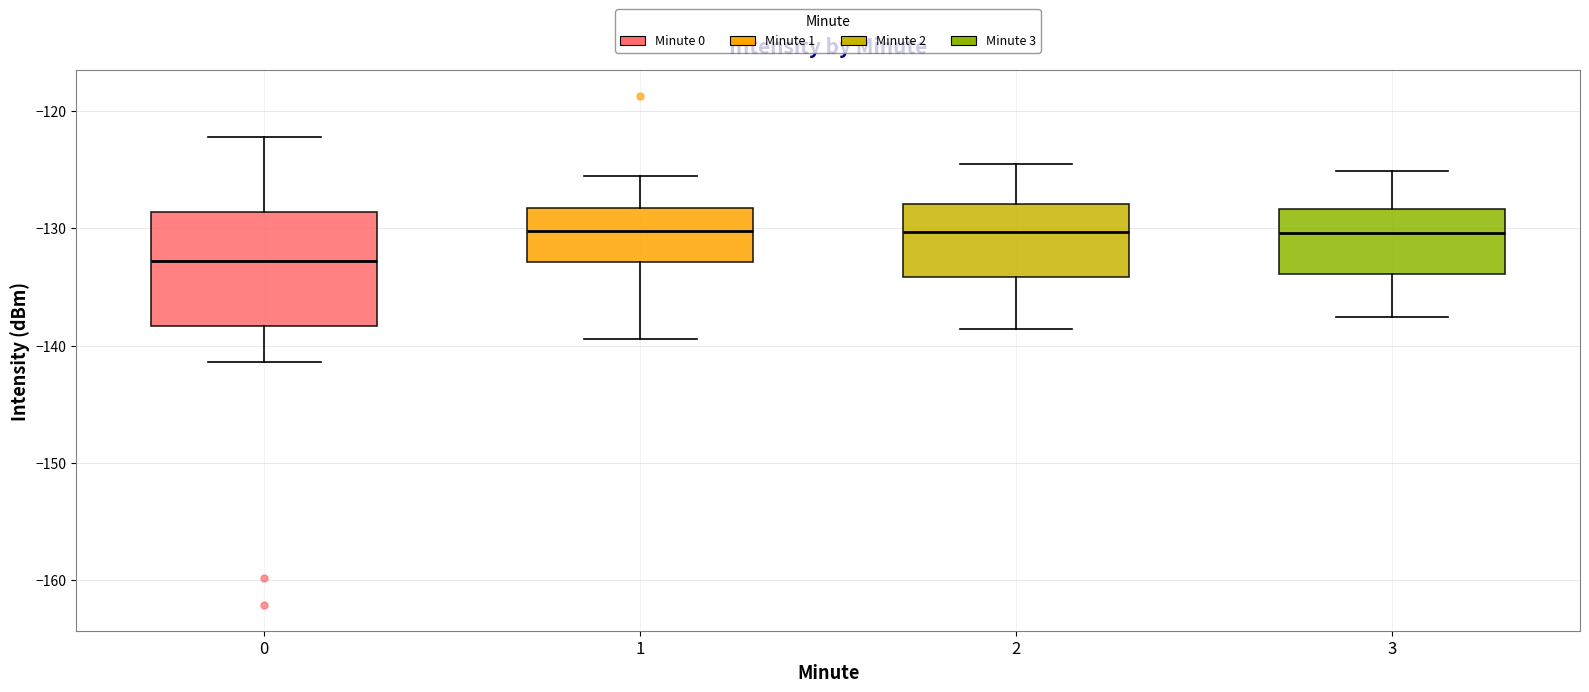

Comparing the boxes themselves (not the whiskers), which one is the tallest?

0